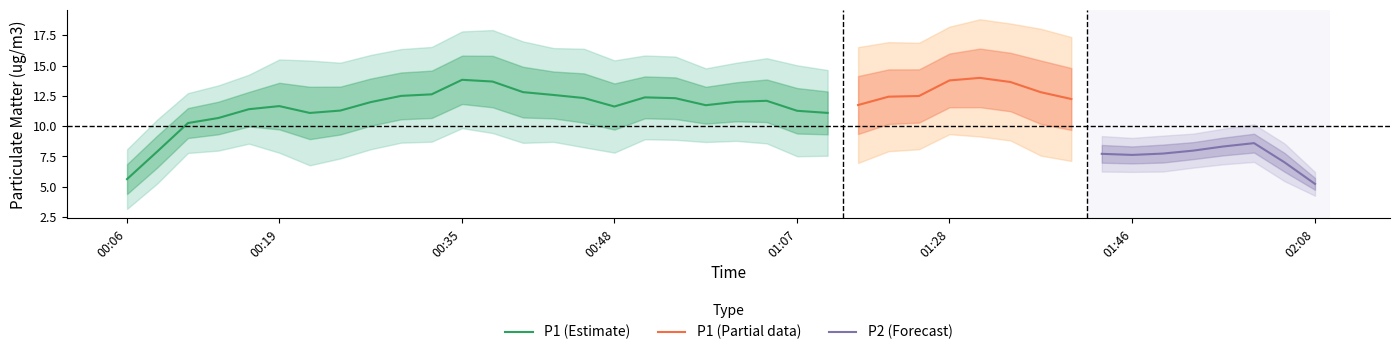

The P1 (Estimate) series shows 15.2 at 00:19. True or false?

False